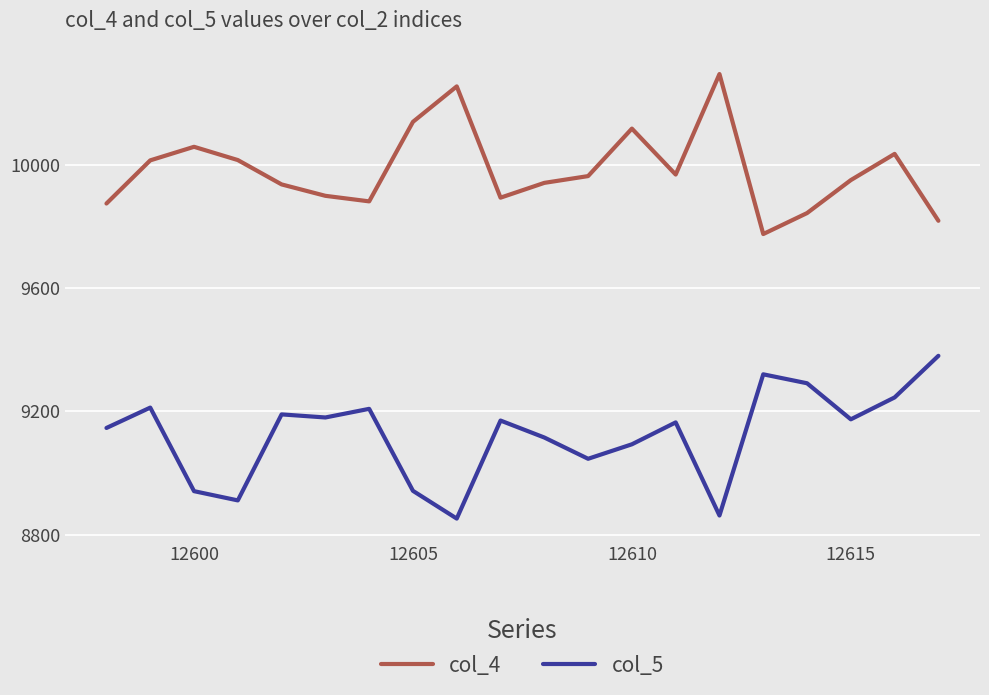

True or false: col_4 has more than 2 points higher than both neighbors.

True